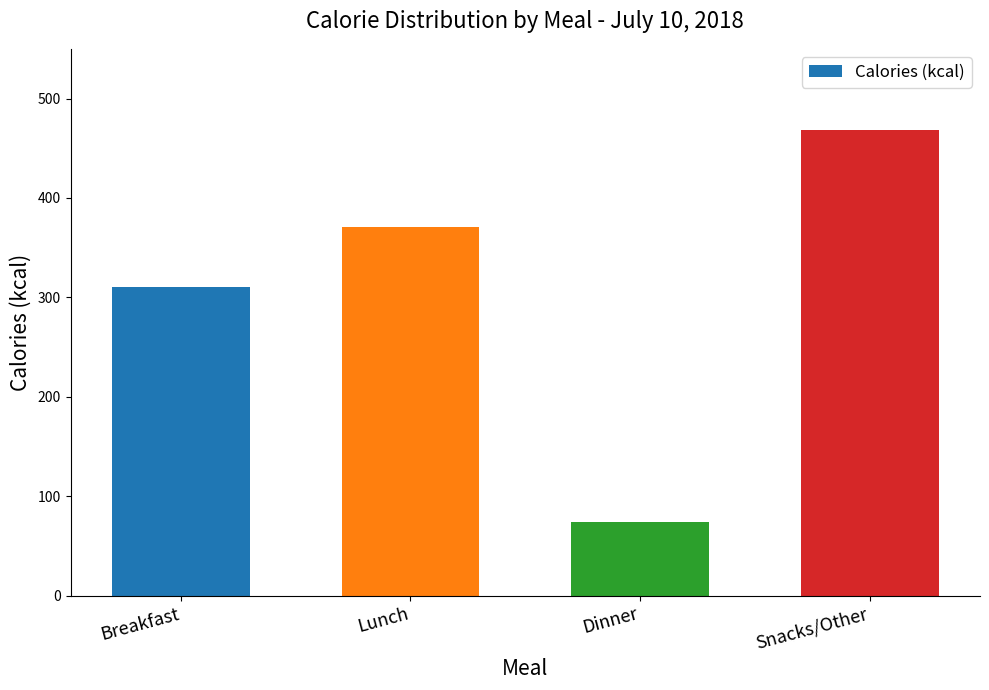

The chart shows a value of 180 at Snacks/Other. True or false?

False